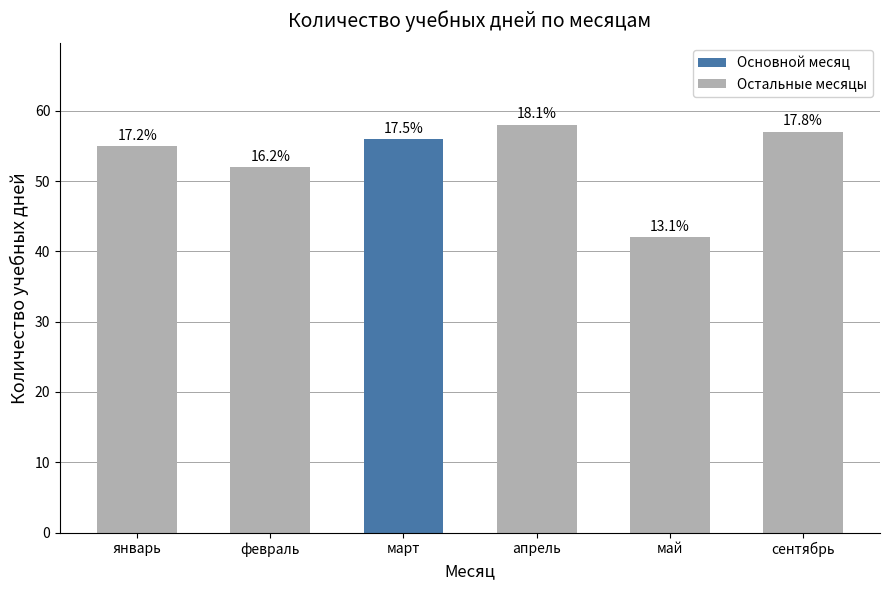

What position from the right is март?

4